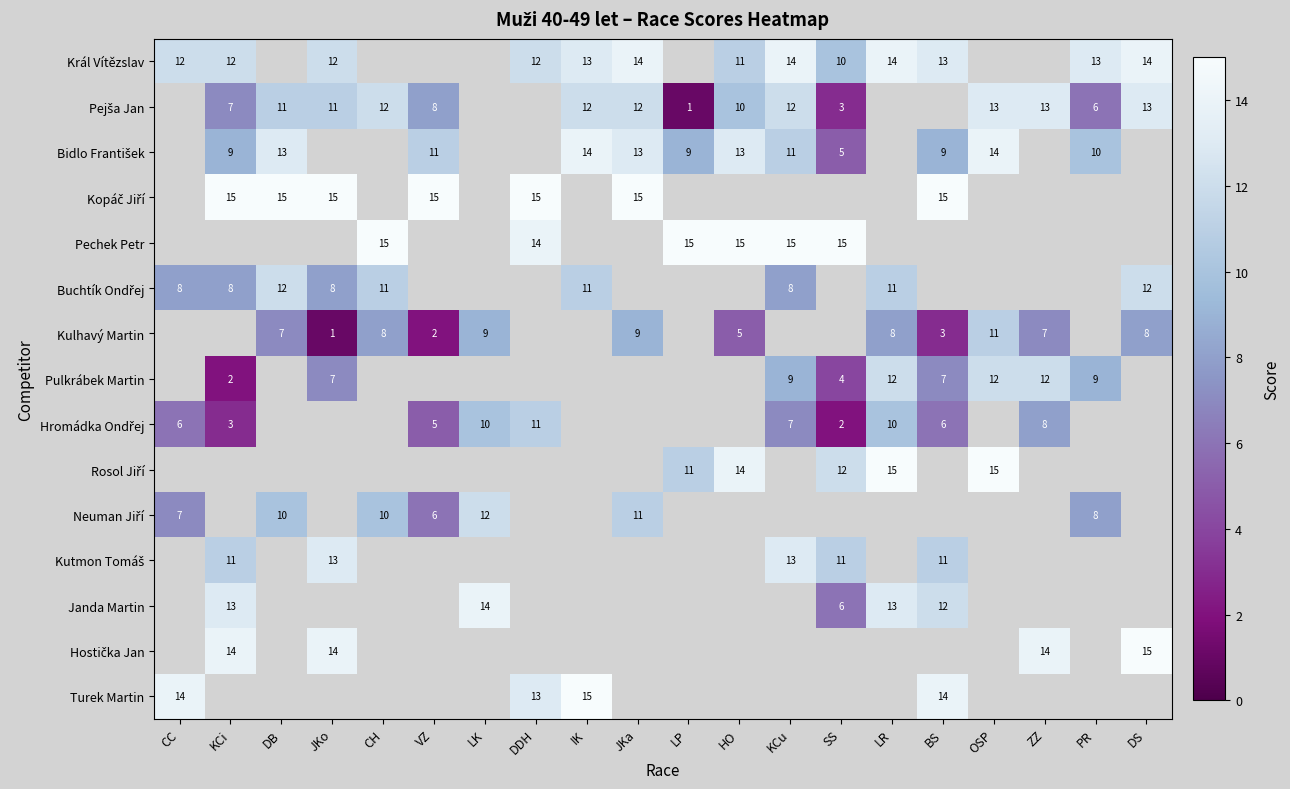

The Pulkrábek Martin series shows 9 at KCu. True or false?

True